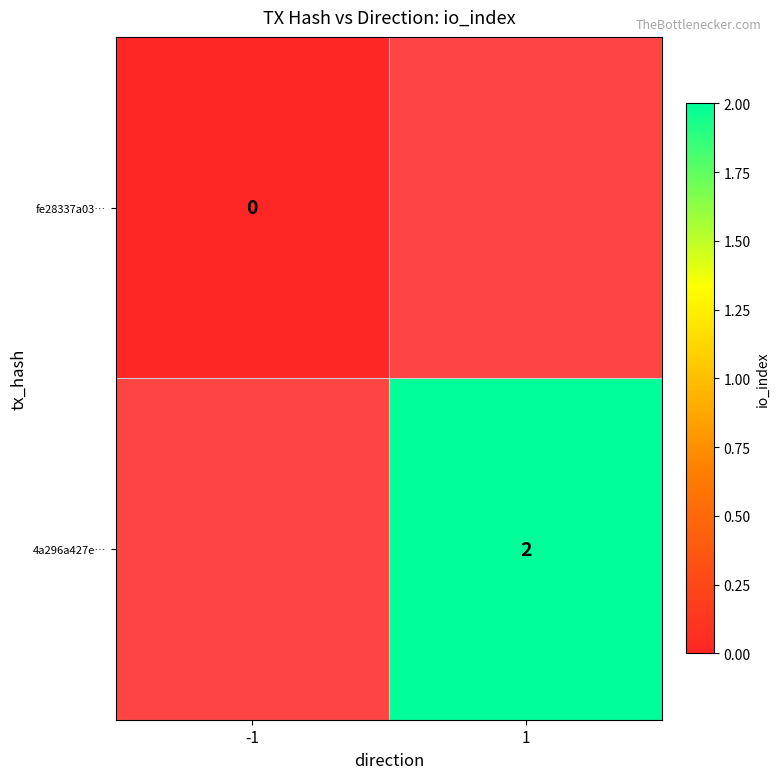

At which category does the chart reach its peak across all series?

1